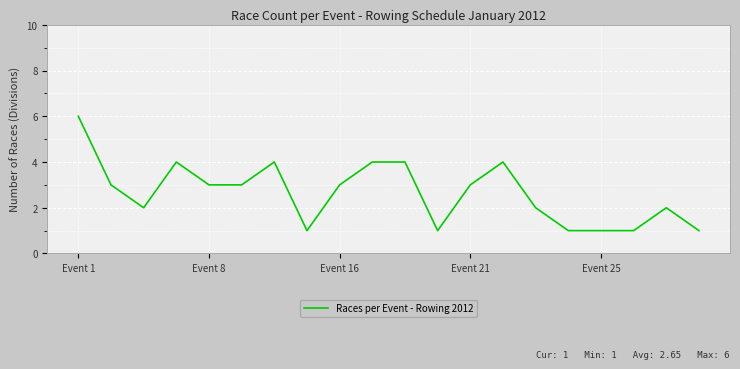

What is the difference between the maximum and minimum values?

5